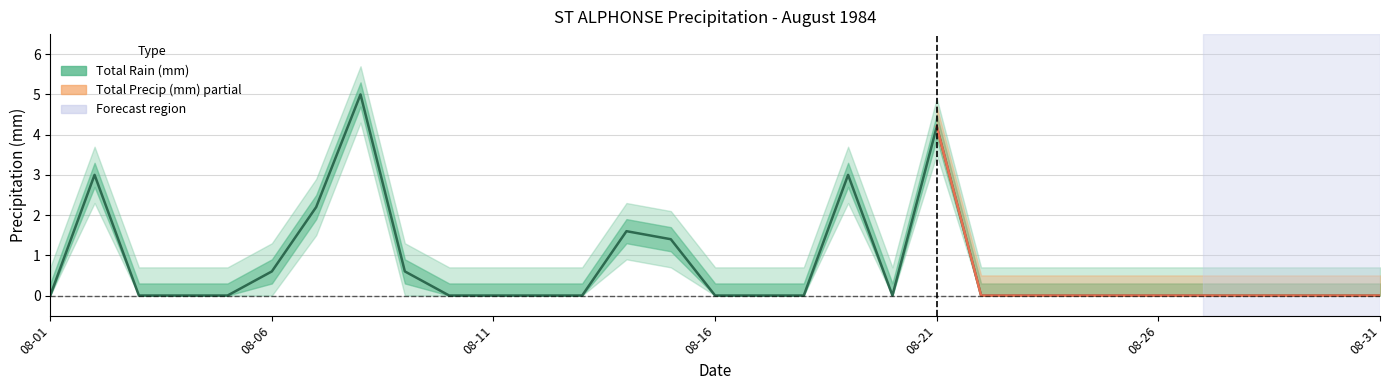

Which label corresponds to the smallest value in the chart?

1984-08-01